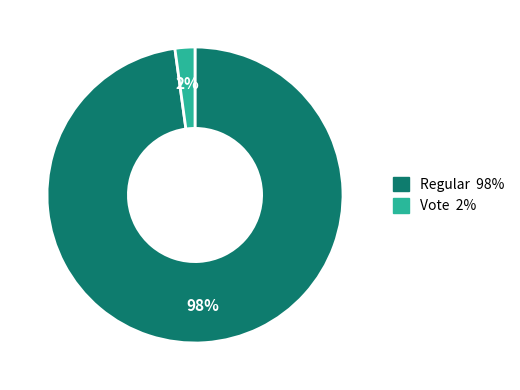

Is it true that Vote is 2% of the pie?

True